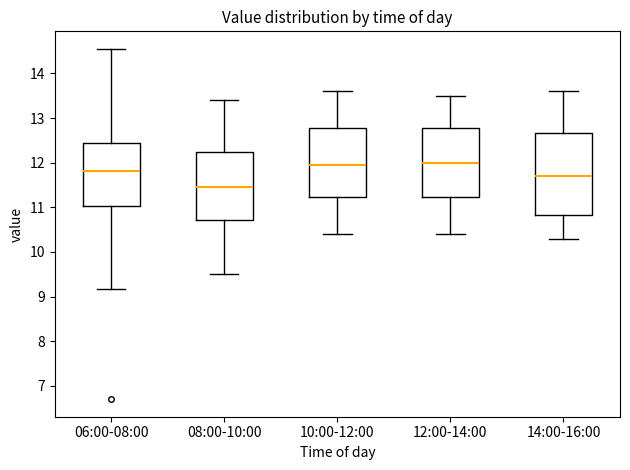

Where does the upper whisker of the box for 06:00-08:00 end on the y-axis? The values are not printed on the chart, so give them approximately, as read against the axis.

14.6